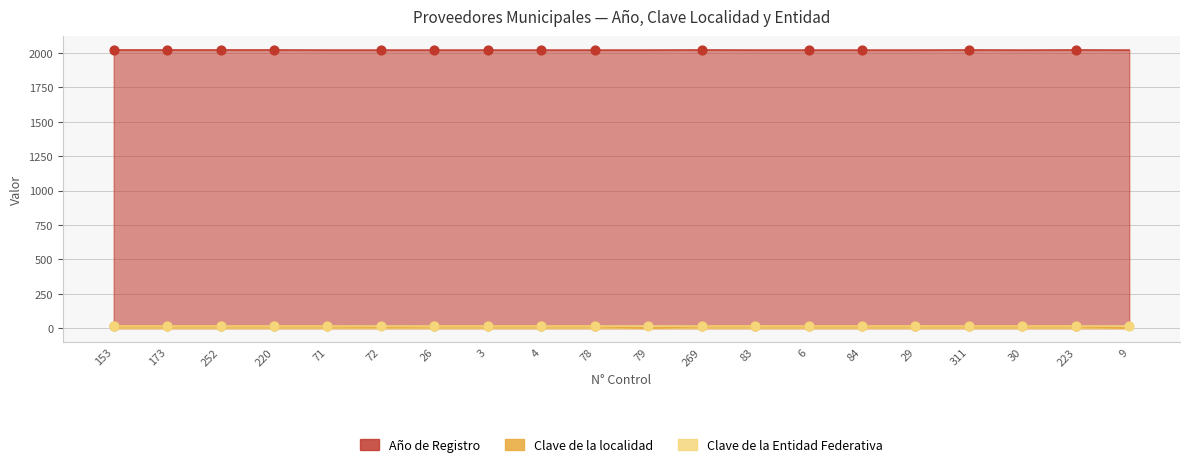

Which series has the largest total across all categories?

Año de Registro